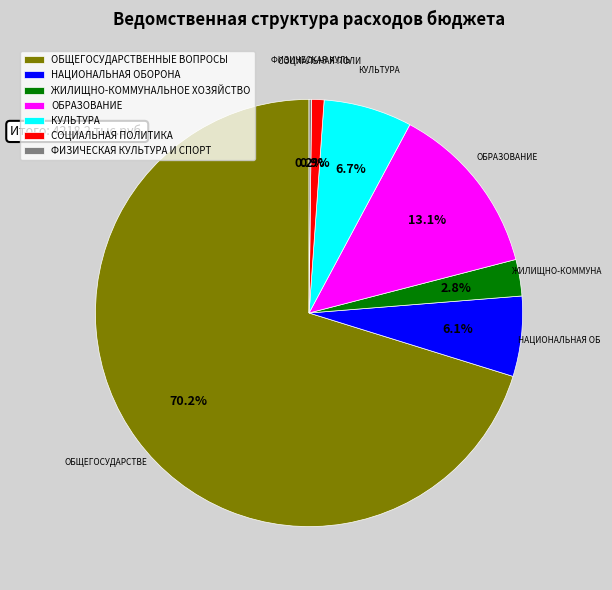

The СОЦИАЛЬНАЯ ПОЛИТИКА slice represents 11% of the pie. True or false?

False